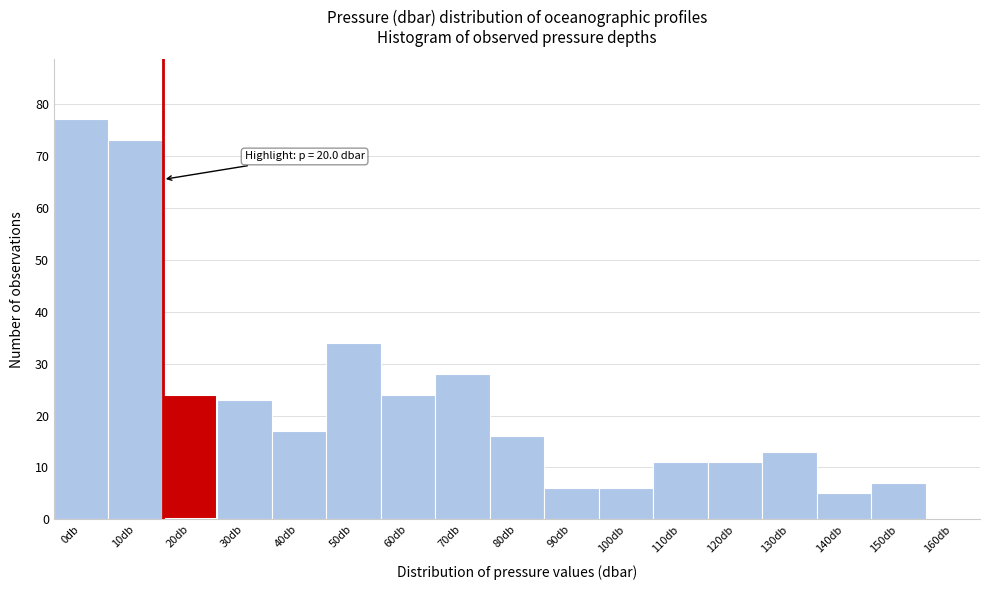

Reading left to right, transcribe all the data shown in this chart.

0db=77	10db=73	20db=24	30db=23	40db=17	50db=34	60db=24	70db=28	80db=16	90db=6	100db=6	110db=11	120db=11	130db=13	140db=5	150db=7	160db=0